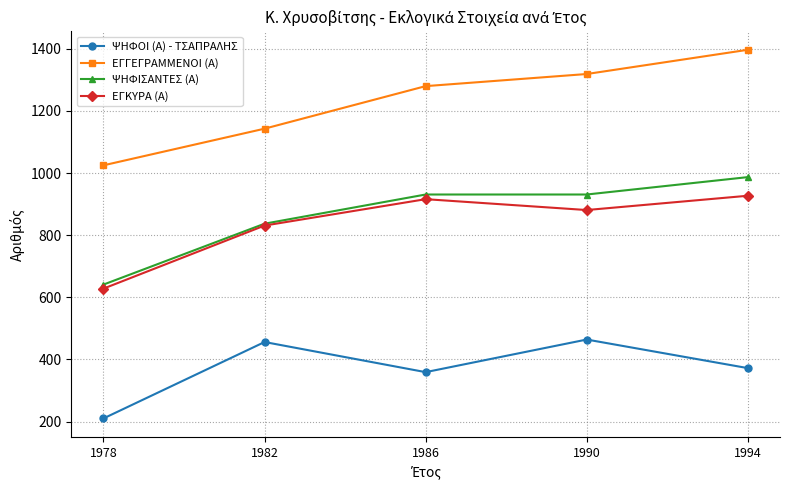

How many lines are shown in the chart?

4